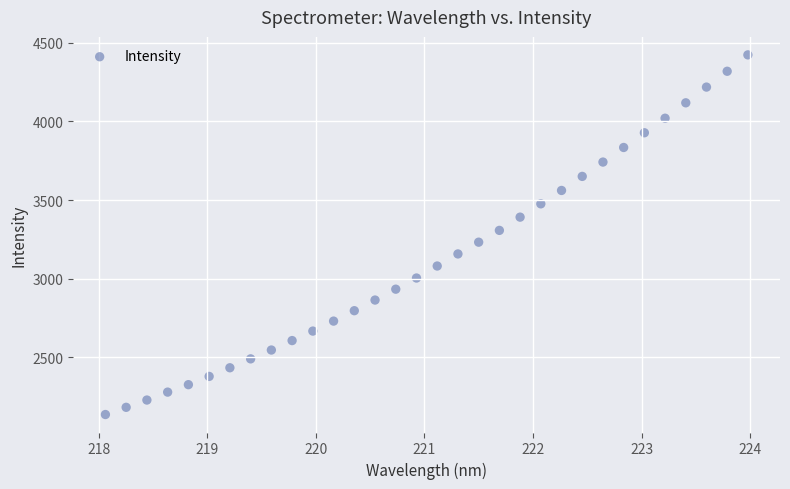

What is the range of Y values (max minus min)?

2286.7